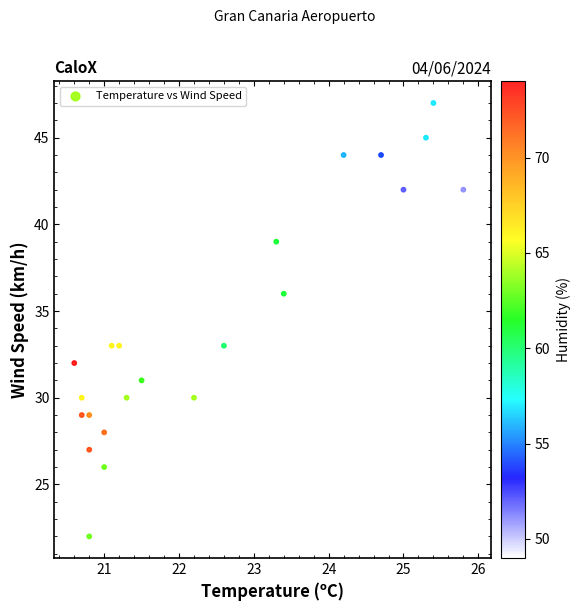

What is the range of Y values (max minus min)?

25